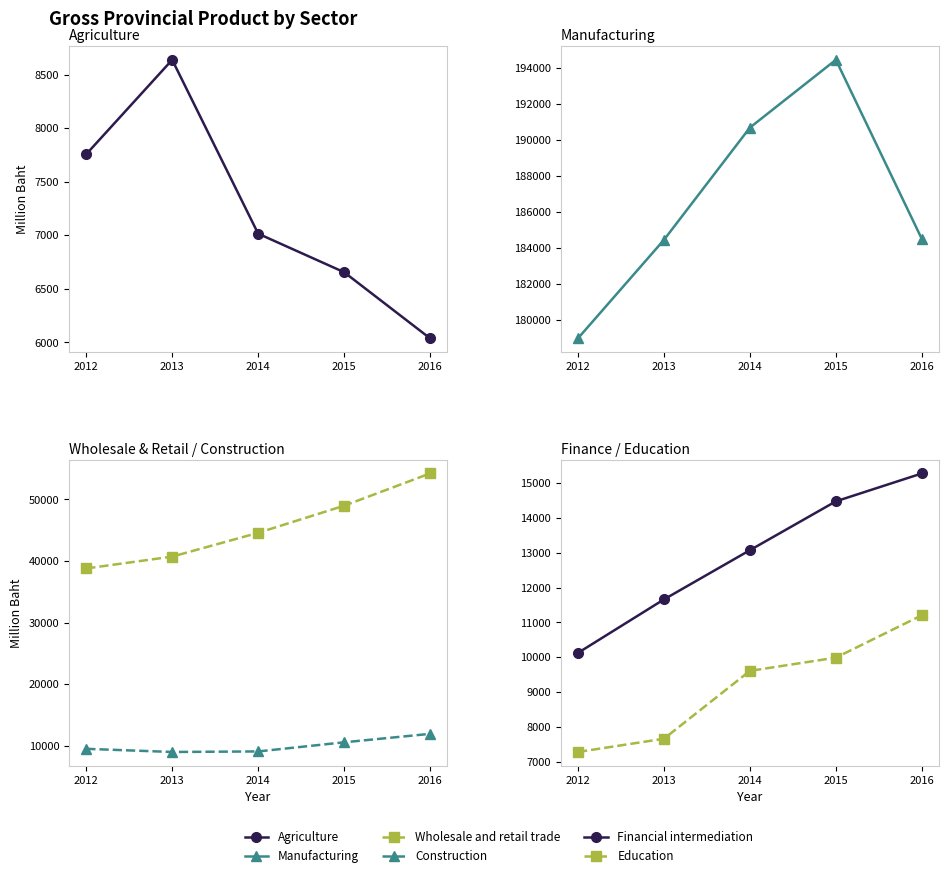

Reading right to left, what are all the values shown in this chart?

Agriculture: 2016=6038	2015=6656	2014=7016	2013=8640	2012=7758
Manufacturing: 2016=184500	2015=194439	2014=190678	2013=184449	2012=178986
Wholesale and retail trade: 2016=54219	2015=48983	2014=44584	2013=40728	2012=38804
Construction: 2016=11969	2015=10597	2014=9116	2013=9028	2012=9539
Financial intermediation: 2016=15279	2015=14478	2014=13075	2013=11661	2012=10125
Education: 2016=11207	2015=9989	2014=9609	2013=7660	2012=7280